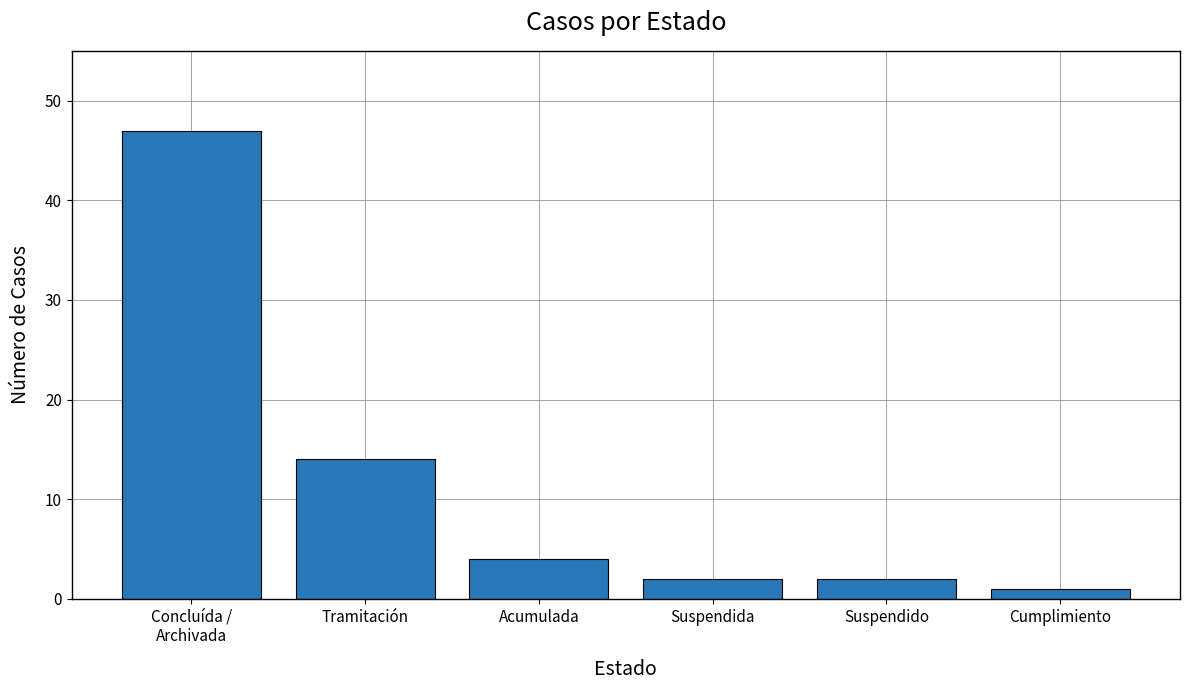

What is the maximum value shown in the chart?

47